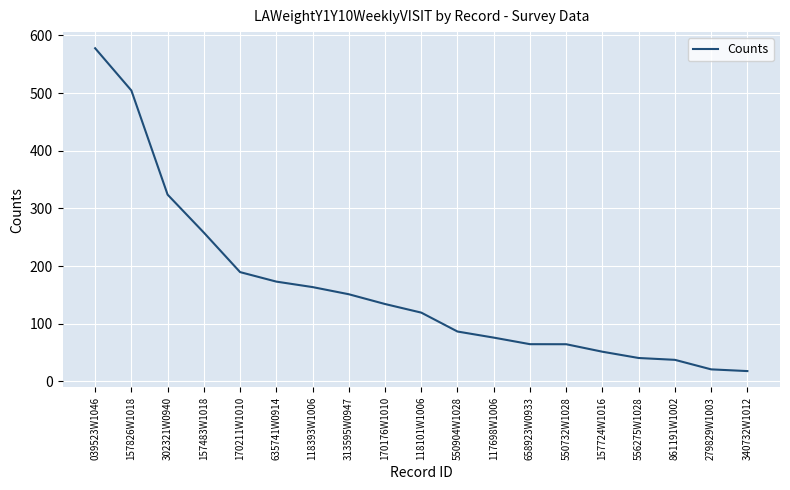

How many values are below 119?

9